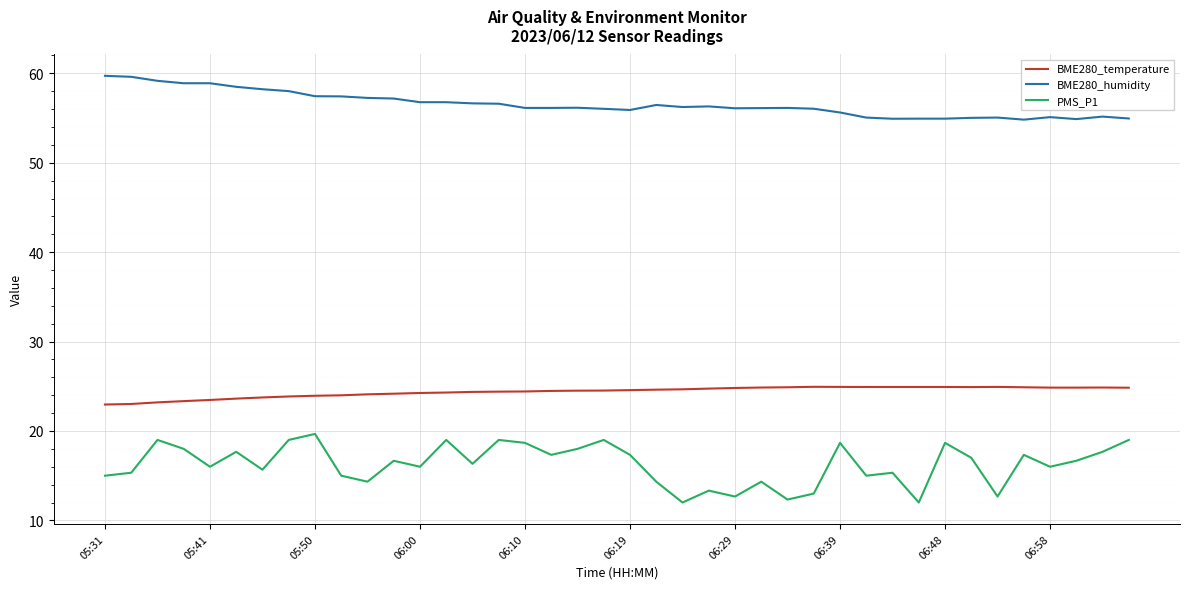

Which series has the largest range (max minus min)?

PMS_P1